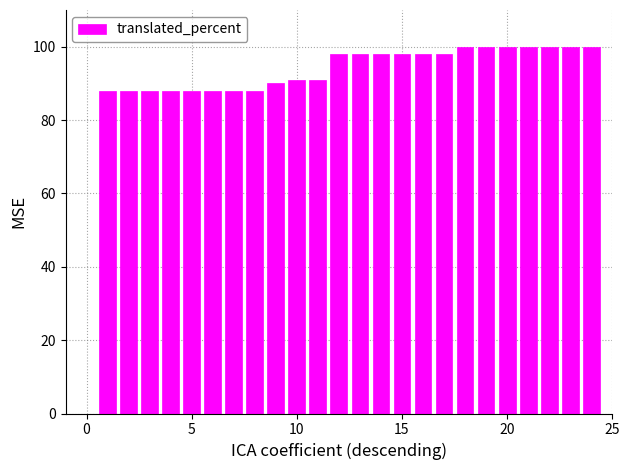

What is the maximum value shown in the chart?

100